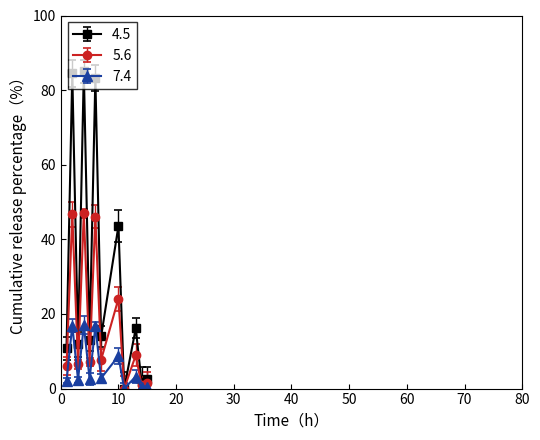

Which series has the largest range (max minus min)?

4.5